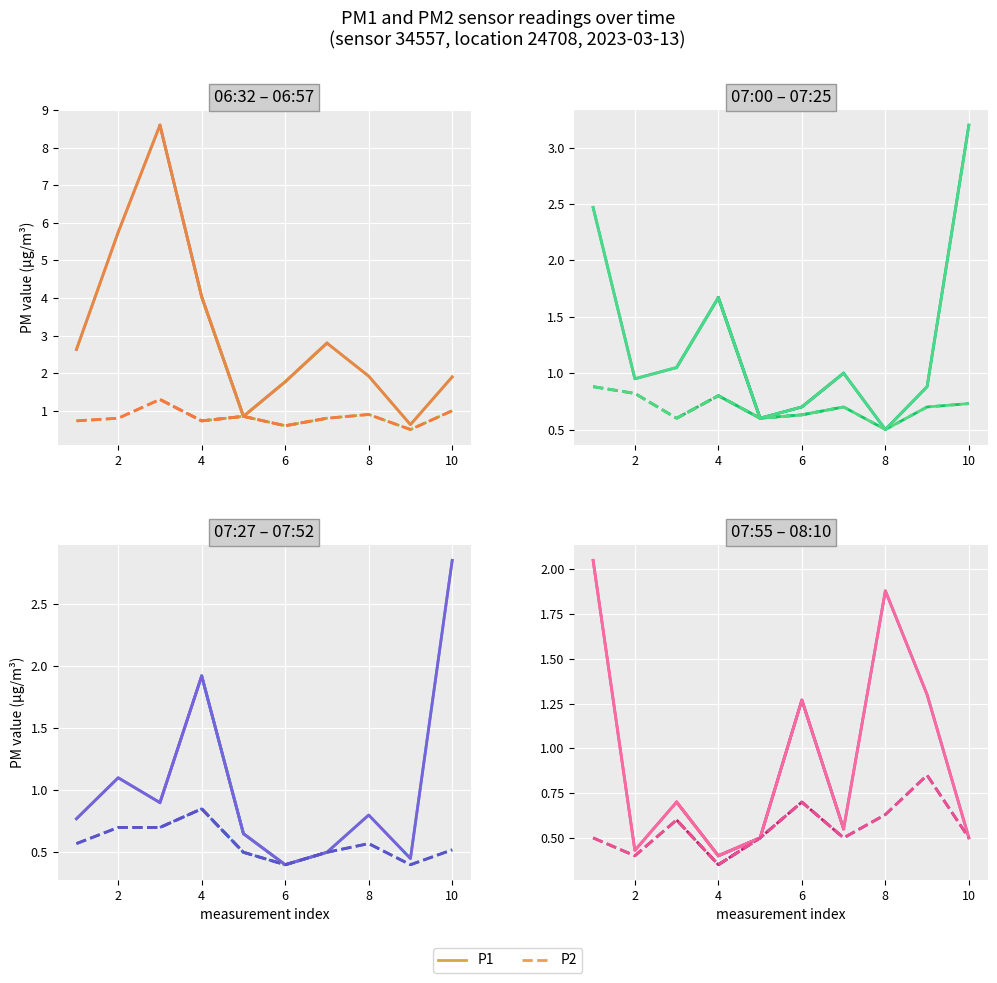

True or false: P1 and P2 intersect in this chart.

False